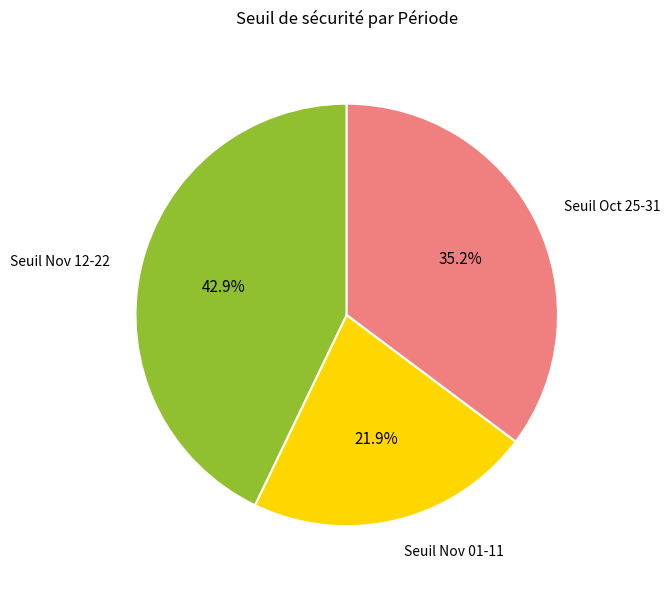

To the nearest percent, what is the difference between the largest and smallest slice percentages?

21%